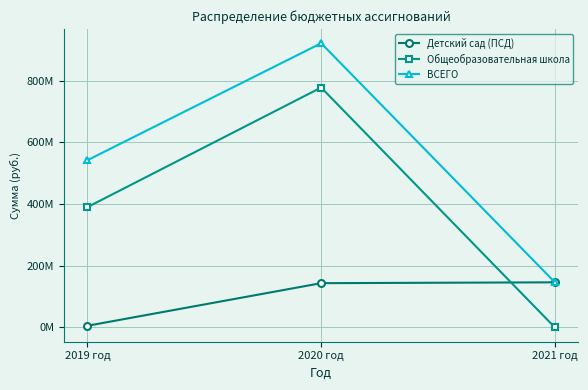

Does the chart have visible grid lines?

Yes